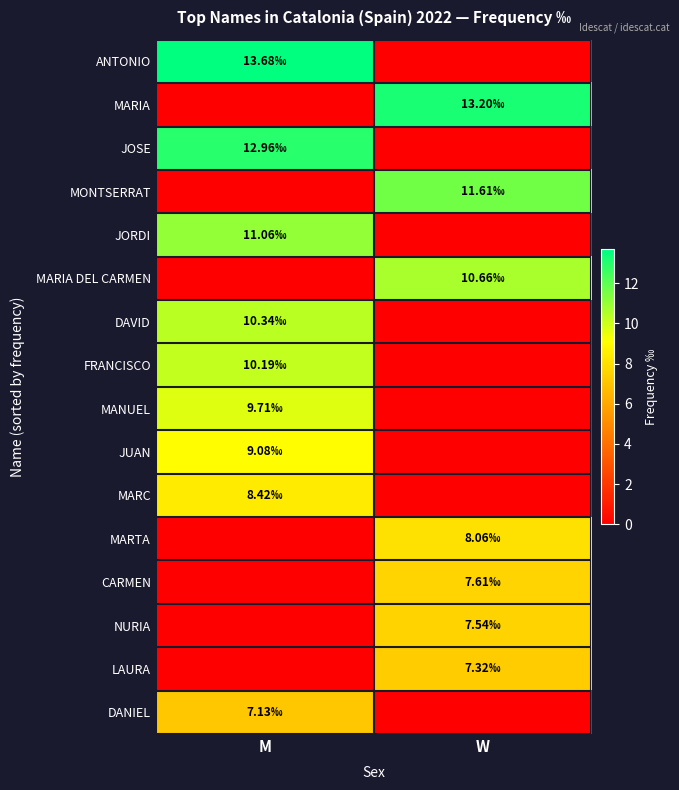

Reading right to left, list all the values displayed in this chart.

ANTONIO: W=0.0	M=13.7
MARIA: W=13.2	M=0.0
JOSE: W=0.0	M=13.0
MONTSERRAT: W=11.6	M=0.0
JORDI: W=0.0	M=11.1
MARIA DEL CARMEN: W=10.7	M=0.0
DAVID: W=0.0	M=10.3
FRANCISCO: W=0.0	M=10.2
MANUEL: W=0.0	M=9.7
JUAN: W=0.0	M=9.1
MARC: W=0.0	M=8.4
MARTA: W=8.1	M=0.0
CARMEN: W=7.6	M=0.0
NURIA: W=7.5	M=0.0
LAURA: W=7.3	M=0.0
DANIEL: W=0.0	M=7.1